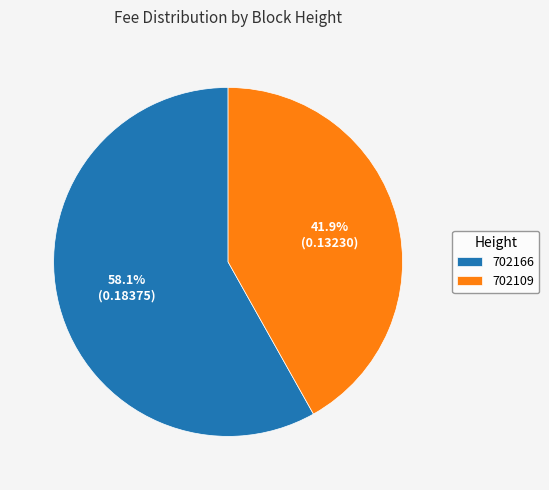

What is the smallest slice in the pie chart?

702109